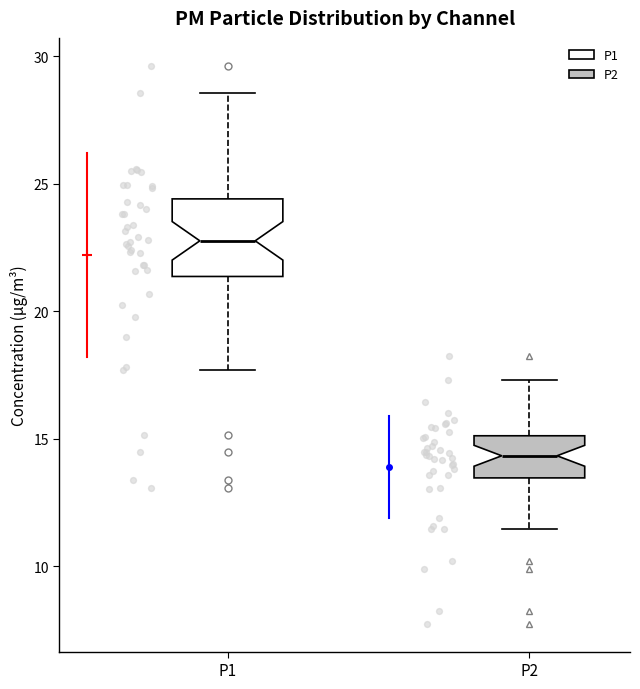

Which box's median line is the lowest?

P2